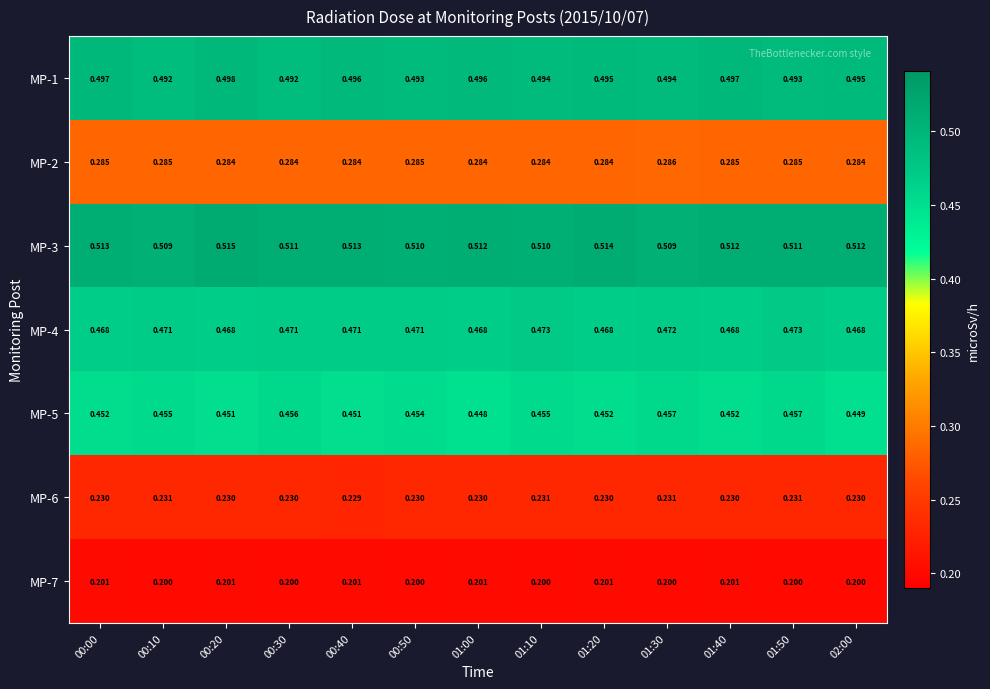

Is the value of MP-4 at 00:10 greater than the value of MP-3 at 00:40?

No